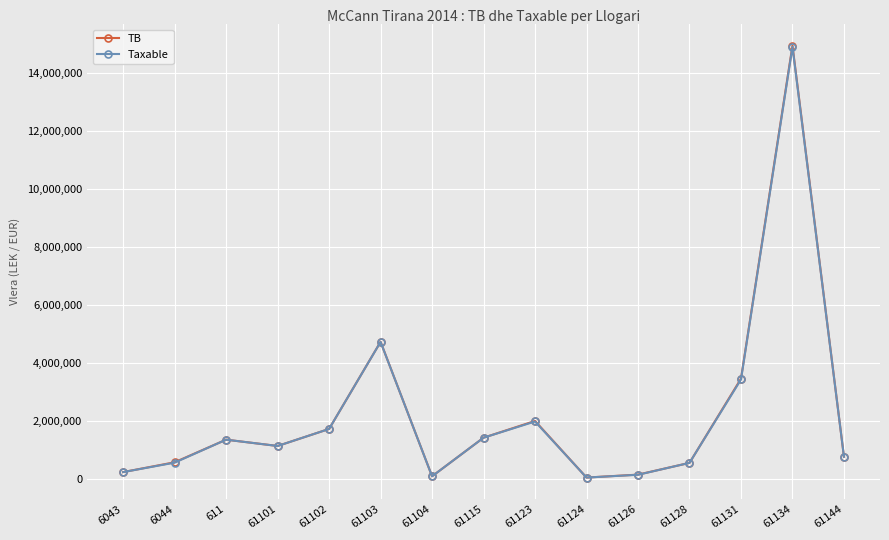

The value of TB at 61123 is 928743.9. True or false?

False